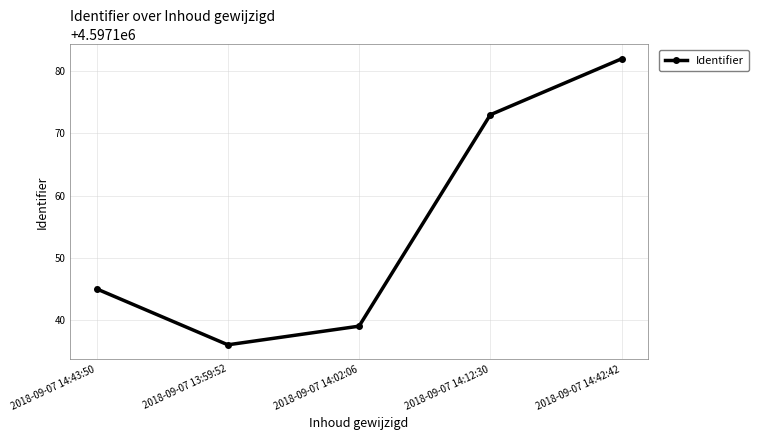

Rank the categories by value from lowest to highest.

2018-09-07 13:59:52, 2018-09-07 14:02:06, 2018-09-07 14:43:50, 2018-09-07 14:12:30, 2018-09-07 14:42:42